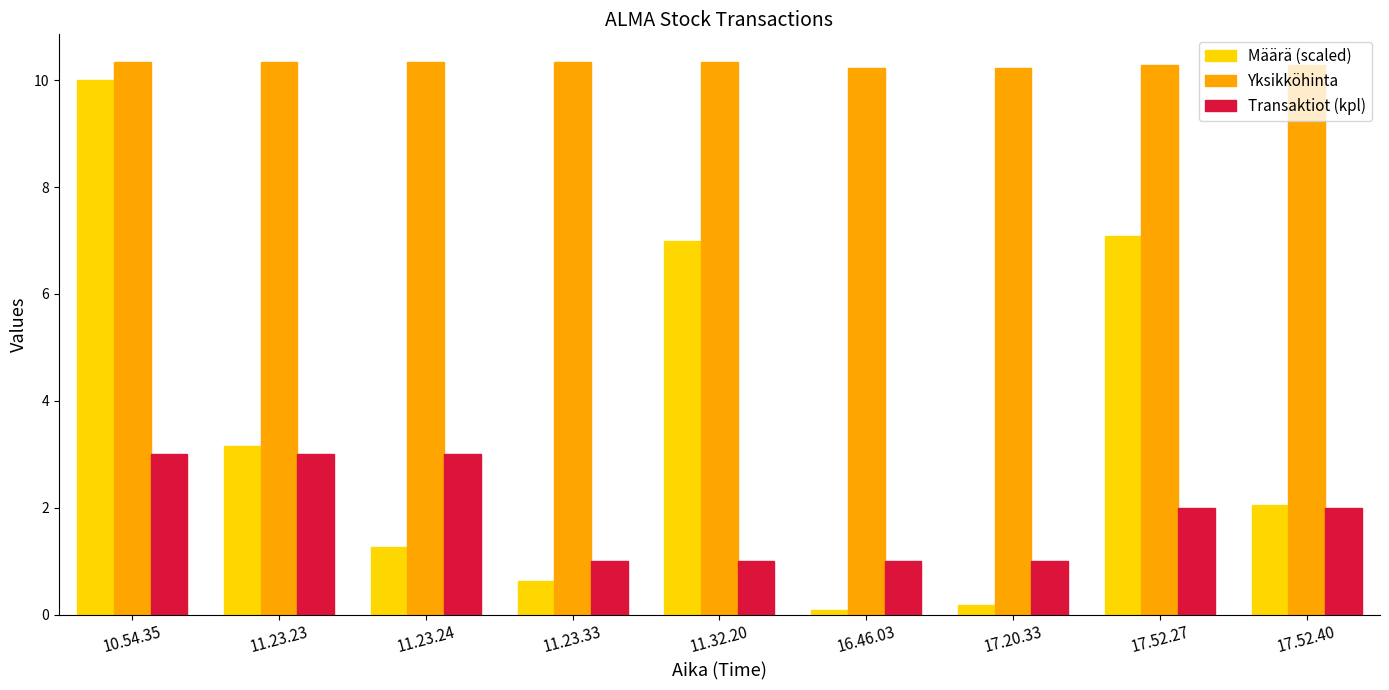

Rank the series at 11.23.23 from highest to lowest value.

Yksikköhinta, Määrä (scaled), Transaktiot (kpl)